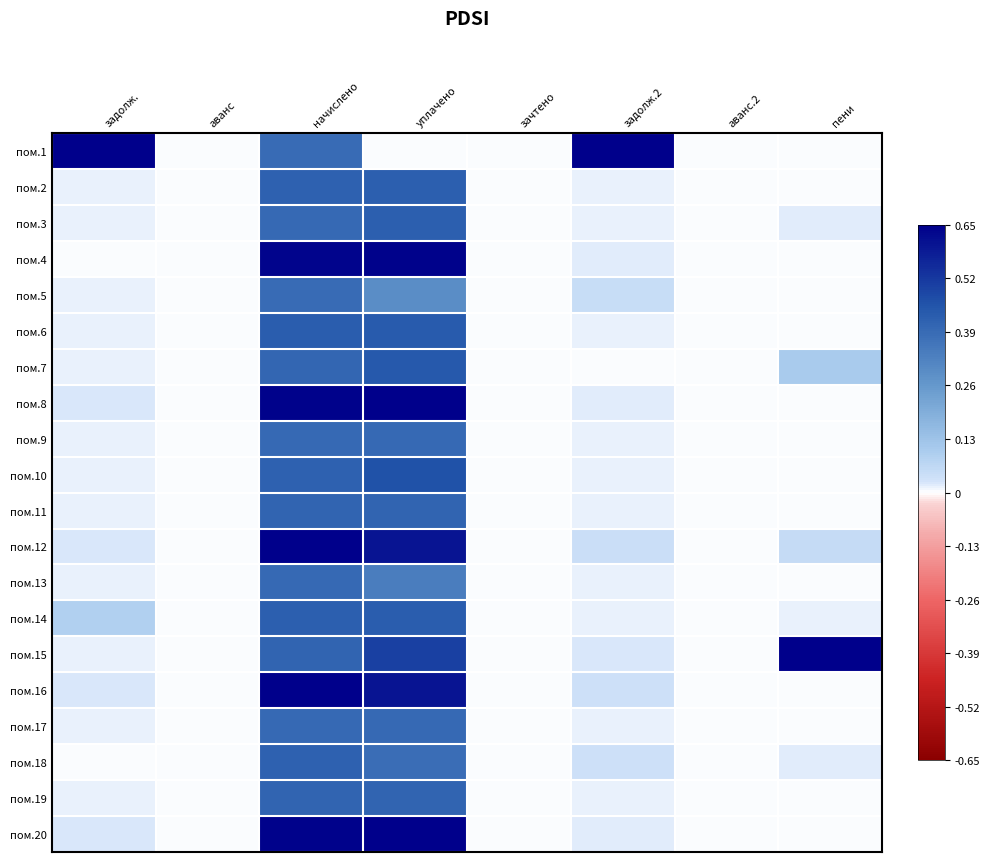

Reading left to right, list all the values displayed in this chart.

пом.1: задолж.=0.7	аванс=0.0	начислено=0.4	уплачено=0.0	зачтено=0.0	задолж.2=0.7	аванс.2=0.0	пени=0.0
пом.2: задолж.=0.0	аванс=0.0	начислено=0.4	уплачено=0.4	зачтено=0.0	задолж.2=0.0	аванс.2=0.0	пени=0.0
пом.3: задолж.=0.0	аванс=0.0	начислено=0.4	уплачено=0.4	зачтено=0.0	задолж.2=0.0	аванс.2=0.0	пени=0.0
пом.4: задолж.=0.0	аванс=0.0	начислено=0.6	уплачено=0.6	зачтено=0.0	задолж.2=0.0	аванс.2=0.0	пени=0.0
пом.5: задолж.=0.0	аванс=0.0	начислено=0.4	уплачено=0.3	зачтено=0.0	задолж.2=0.0	аванс.2=0.0	пени=0.0
пом.6: задолж.=0.0	аванс=0.0	начислено=0.4	уплачено=0.4	зачтено=0.0	задолж.2=0.0	аванс.2=0.0	пени=0.0
пом.7: задолж.=0.0	аванс=0.0	начислено=0.4	уплачено=0.4	зачтено=0.0	задолж.2=0.0	аванс.2=0.0	пени=0.1
пом.8: задолж.=0.0	аванс=0.0	начислено=0.6	уплачено=0.7	зачтено=0.0	задолж.2=0.0	аванс.2=0.0	пени=0.0
пом.9: задолж.=0.0	аванс=0.0	начислено=0.4	уплачено=0.4	зачтено=0.0	задолж.2=0.0	аванс.2=0.0	пени=0.0
пом.10: задолж.=0.0	аванс=0.0	начислено=0.4	уплачено=0.5	зачтено=0.0	задолж.2=0.0	аванс.2=0.0	пени=0.0
пом.11: задолж.=0.0	аванс=0.0	начислено=0.4	уплачено=0.4	зачтено=0.0	задолж.2=0.0	аванс.2=0.0	пени=0.0
пом.12: задолж.=0.0	аванс=0.0	начислено=0.7	уплачено=0.6	зачтено=0.0	задолж.2=0.0	аванс.2=0.0	пени=0.1
пом.13: задолж.=0.0	аванс=0.0	начислено=0.4	уплачено=0.3	зачтено=0.0	задолж.2=0.0	аванс.2=0.0	пени=0.0
пом.14: задолж.=0.1	аванс=0.0	начислено=0.4	уплачено=0.4	зачтено=0.0	задолж.2=0.0	аванс.2=0.0	пени=0.0
пом.15: задолж.=0.0	аванс=0.0	начислено=0.4	уплачено=0.5	зачтено=0.0	задолж.2=0.0	аванс.2=0.0	пени=0.7
пом.16: задолж.=0.0	аванс=0.0	начислено=0.7	уплачено=0.6	зачтено=0.0	задолж.2=0.0	аванс.2=0.0	пени=0.0
пом.17: задолж.=0.0	аванс=0.0	начислено=0.4	уплачено=0.4	зачтено=0.0	задолж.2=0.0	аванс.2=0.0	пени=0.0
пом.18: задолж.=0.0	аванс=0.0	начислено=0.4	уплачено=0.4	зачтено=0.0	задолж.2=0.0	аванс.2=0.0	пени=0.0
пом.19: задолж.=0.0	аванс=0.0	начислено=0.4	уплачено=0.4	зачтено=0.0	задолж.2=0.0	аванс.2=0.0	пени=0.0
пом.20: задолж.=0.0	аванс=0.0	начислено=0.6	уплачено=0.6	зачтено=0.0	задолж.2=0.0	аванс.2=0.0	пени=0.0